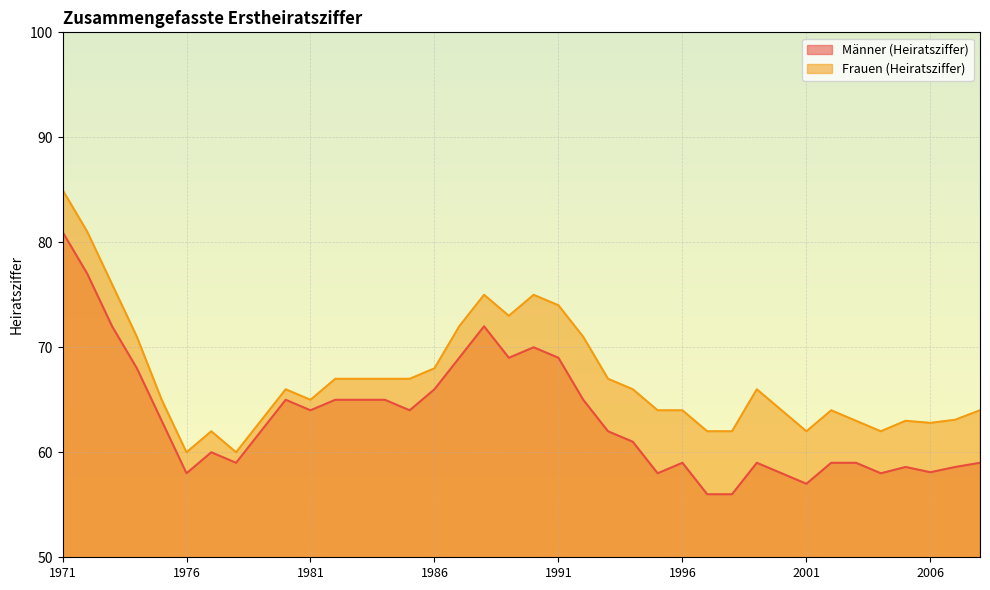

True or false: Frauen (Heiratsziffer) and Männer (Heiratsziffer) intersect in this chart.

False